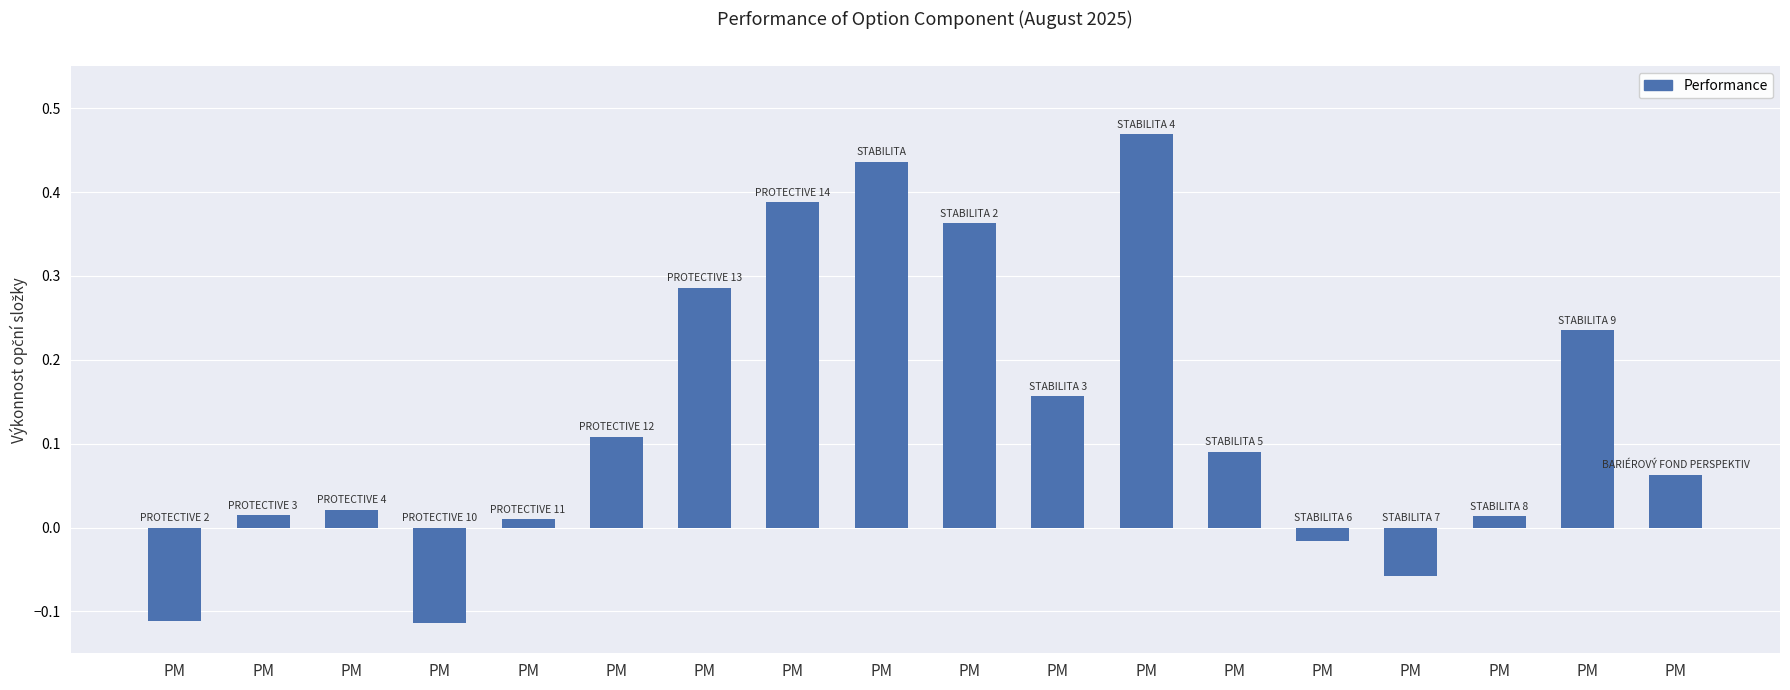

Between PM and PM, which is larger?

PM